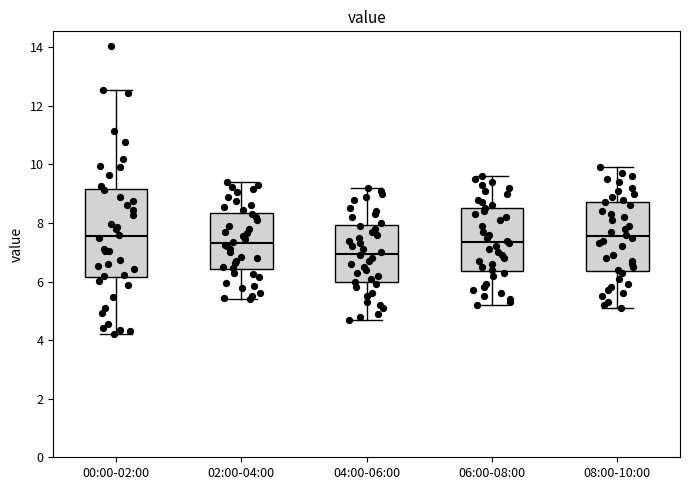

Which box is the tallest, from its lower edge to its upper edge?

00:00-02:00